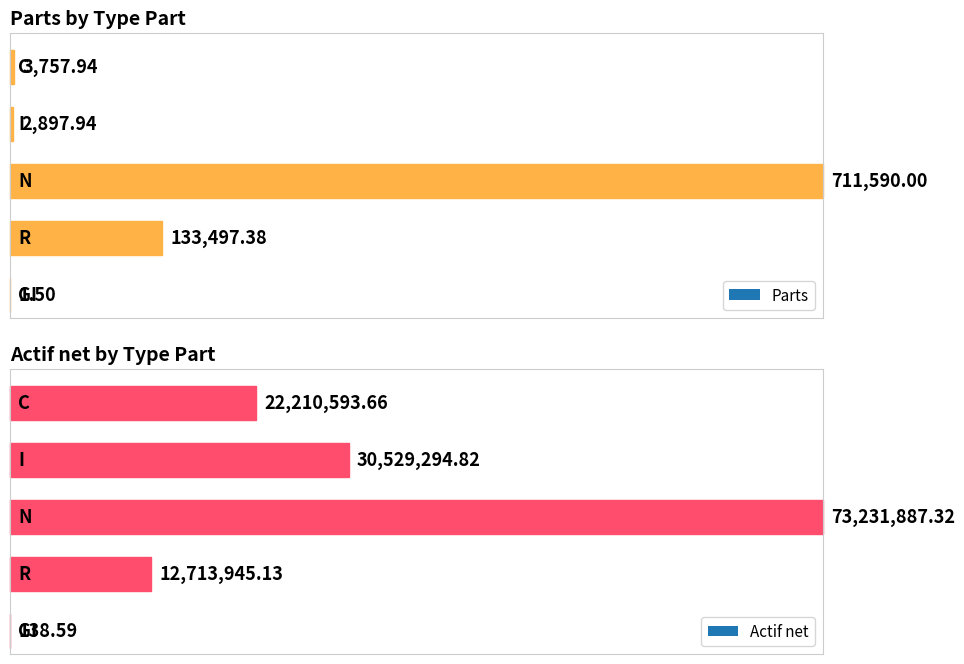

How many groups of bars are there?

5